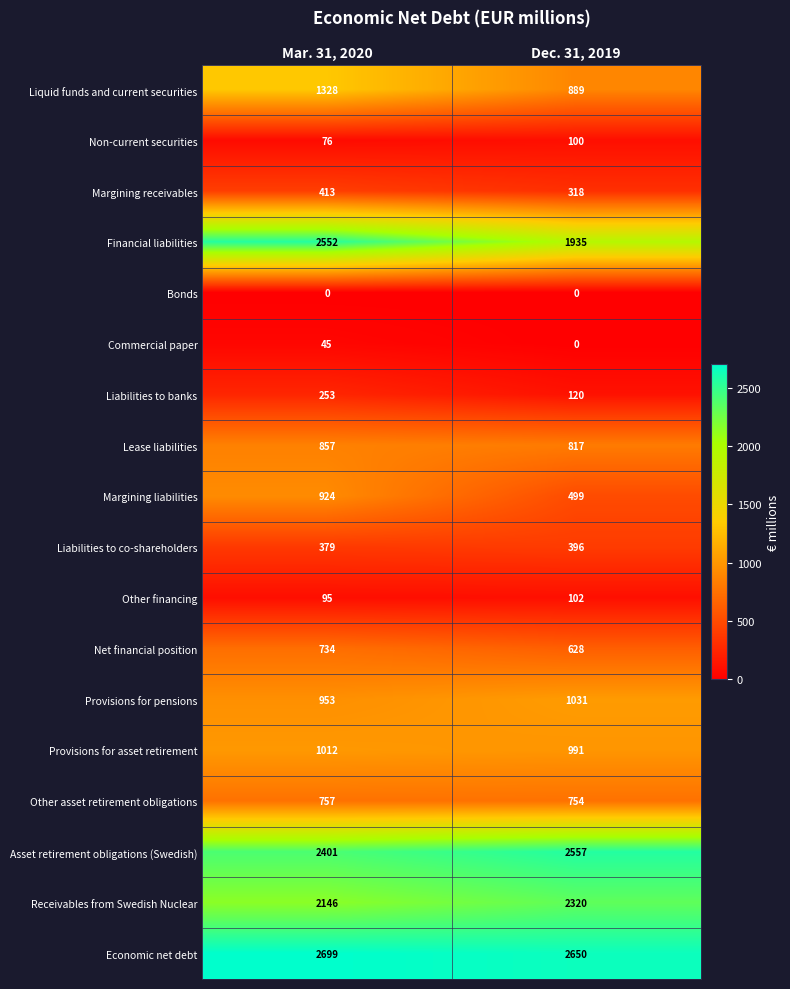

What is the sum of the Commercial paper values at Dec. 31, 2019 and Mar. 31, 2020?

45